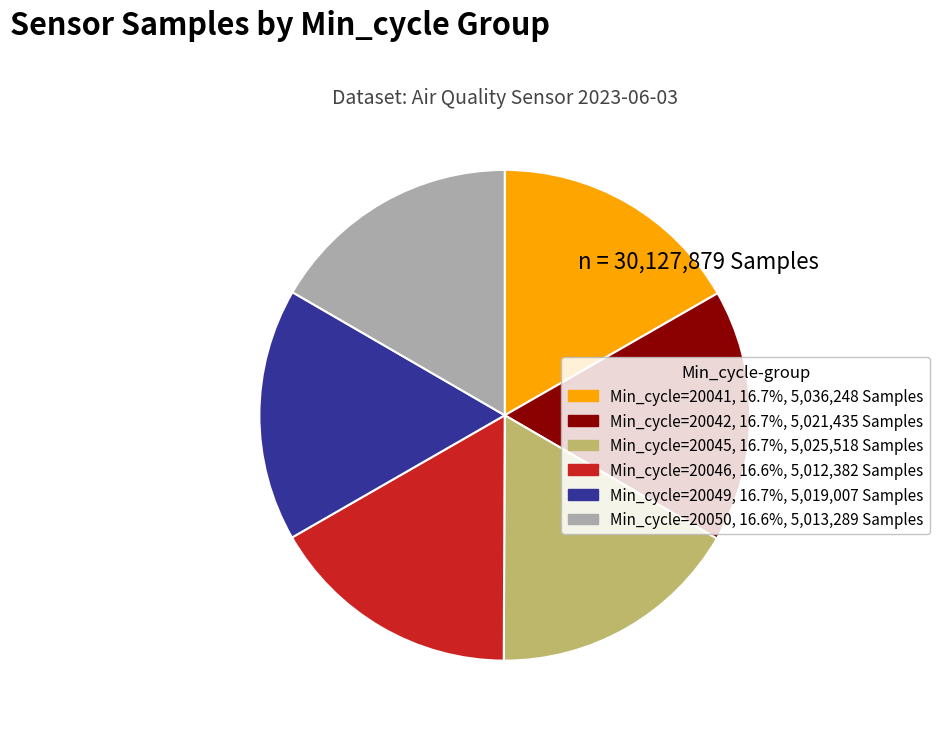

Do Min_cycle=20041 and Min_cycle=20045 together represent more than half of the pie?

No